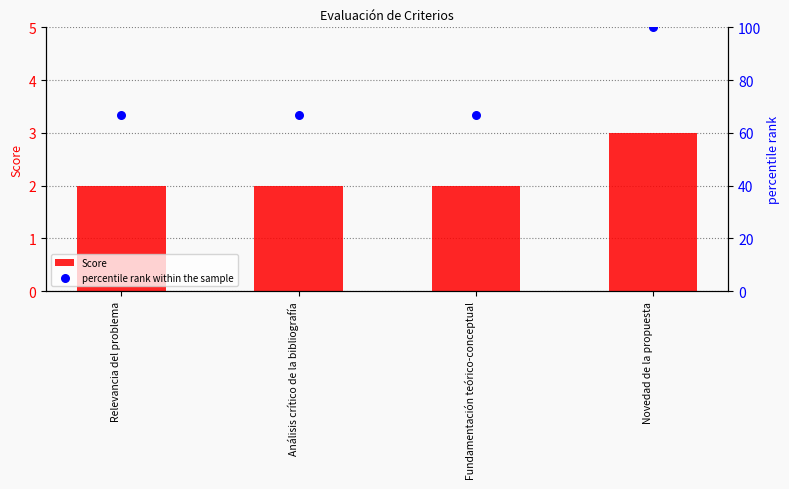

Which series has the largest Y range (max minus min)?

percentile rank within the sample